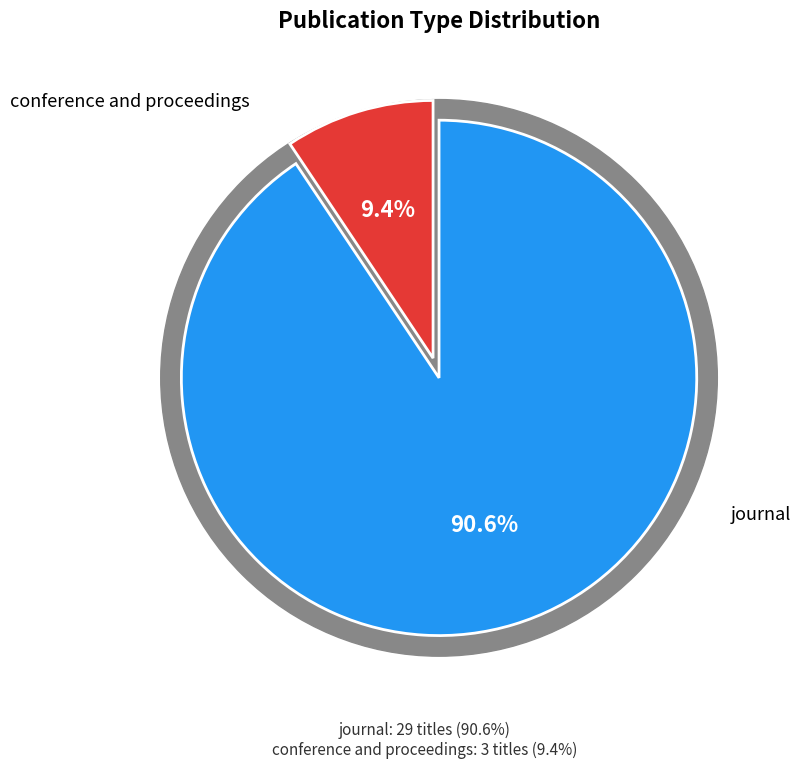

Count the number of slices in the pie.

2